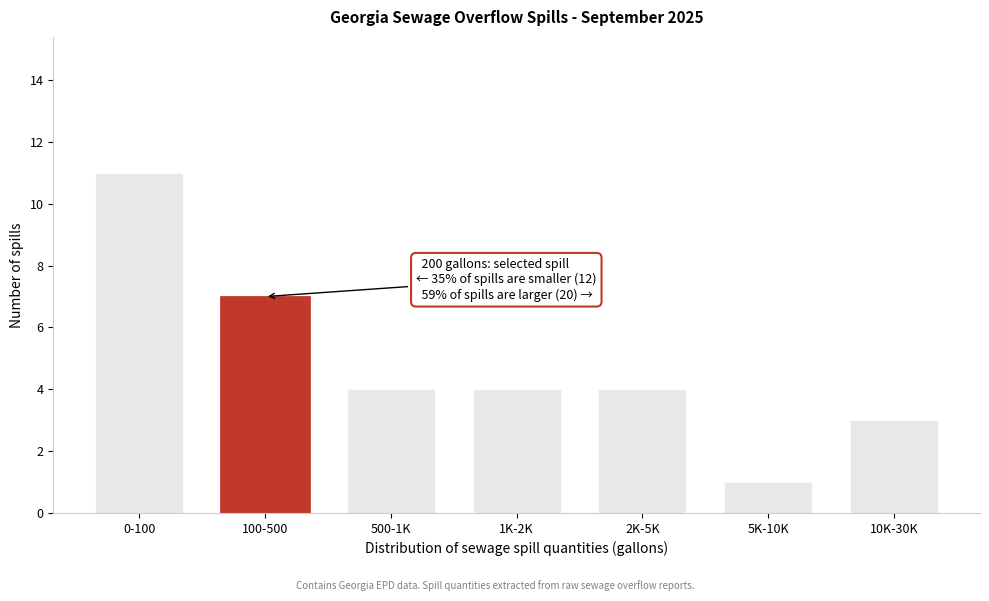

Reading right to left, what are all the values shown in this chart?

10K-30K=3	5K-10K=1	2K-5K=4	1K-2K=4	500-1K=4	100-500=7	0-100=11